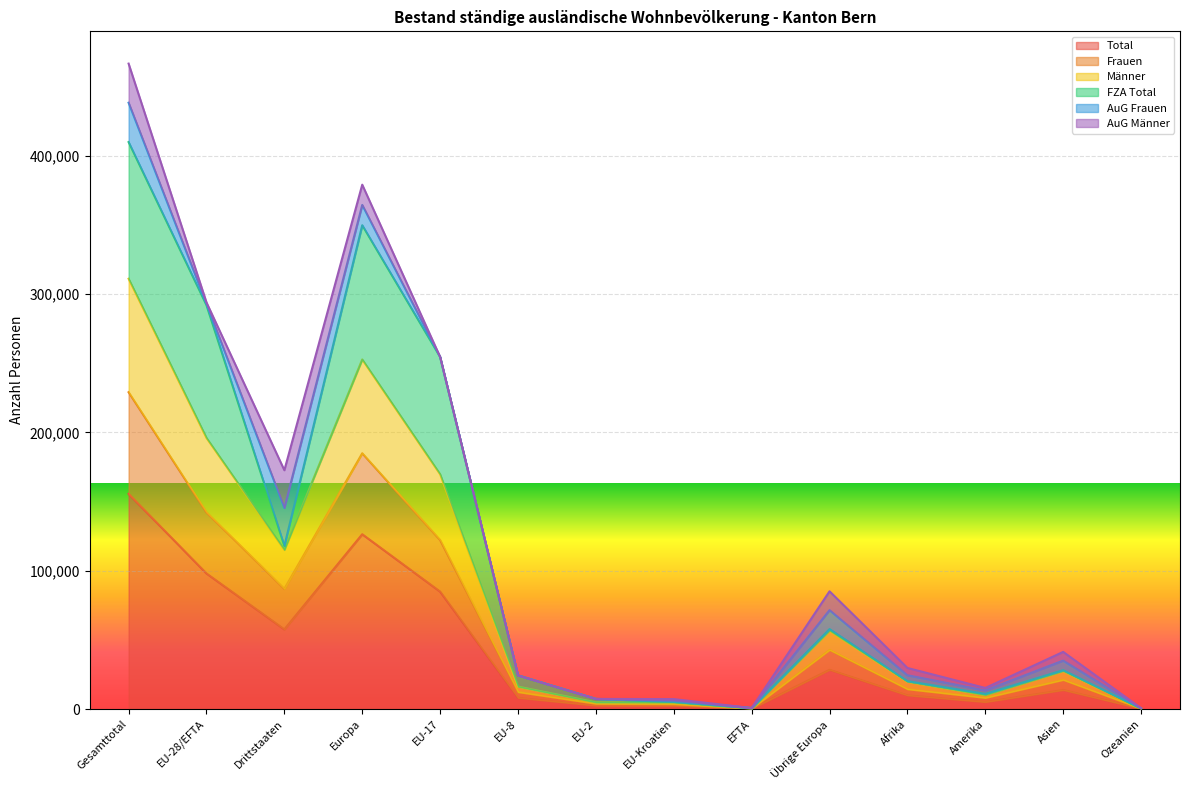

Where is Total nearest to the value 77851?

EU-17